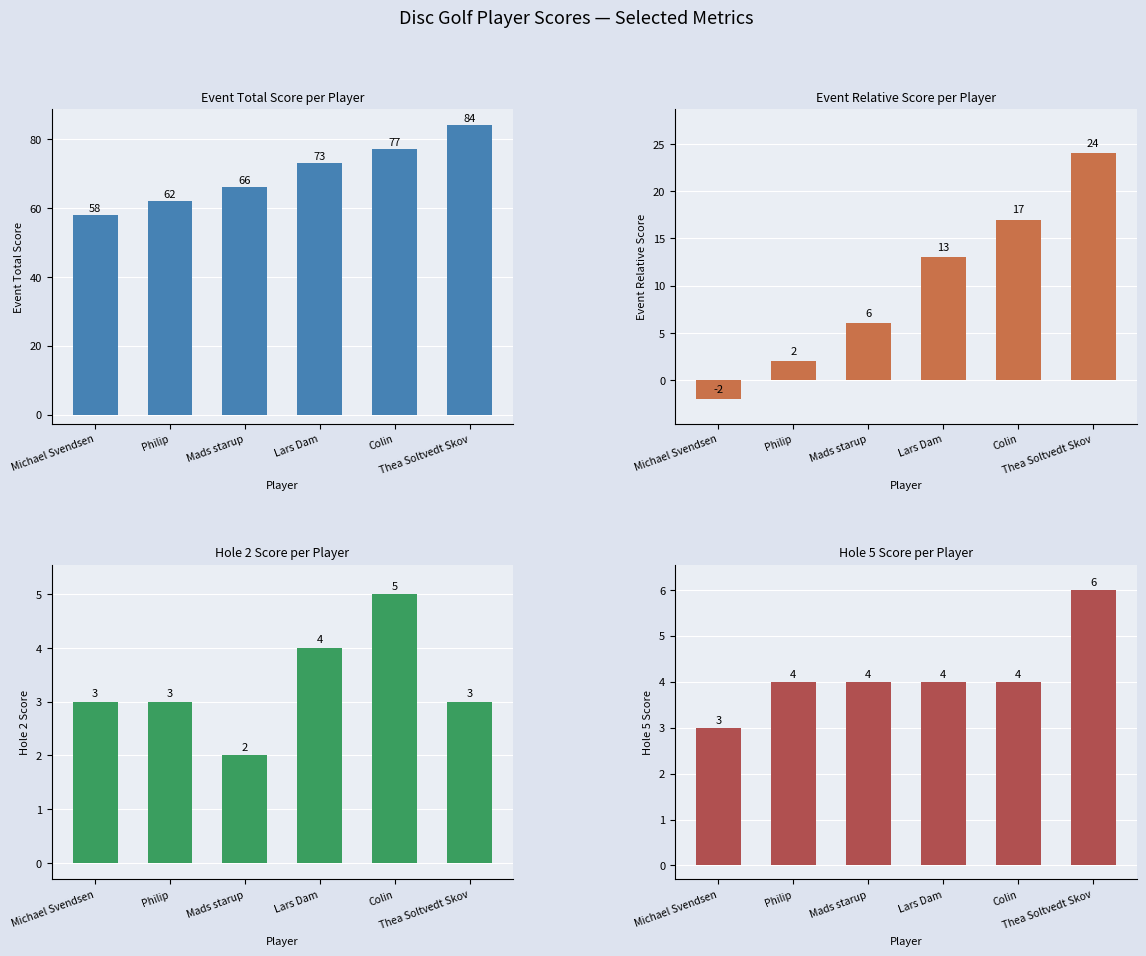

Reading left to right, extract all data points from this chart.

event_total_score: Michael Svendsen=58	Philip=62	Mads starup=66	Lars Dam=73	Colin=77	Thea Soltvedt Skov=84
event_relative_score: Michael Svendsen=-2	Philip=2	Mads starup=6	Lars Dam=13	Colin=17	Thea Soltvedt Skov=24
hole_2: Michael Svendsen=3	Philip=3	Mads starup=2	Lars Dam=4	Colin=5	Thea Soltvedt Skov=3
hole_5: Michael Svendsen=3	Philip=4	Mads starup=4	Lars Dam=4	Colin=4	Thea Soltvedt Skov=6